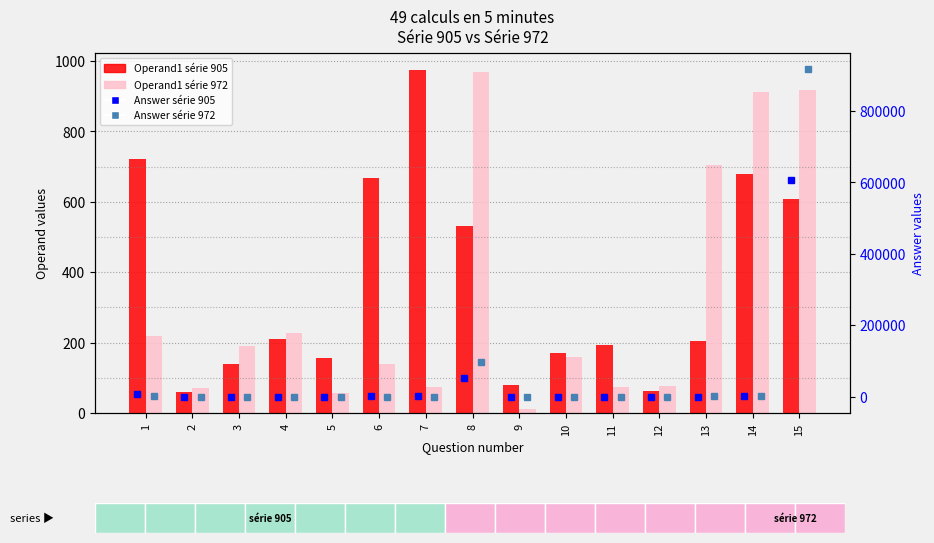

Which has a higher value, 9 or 4?

4